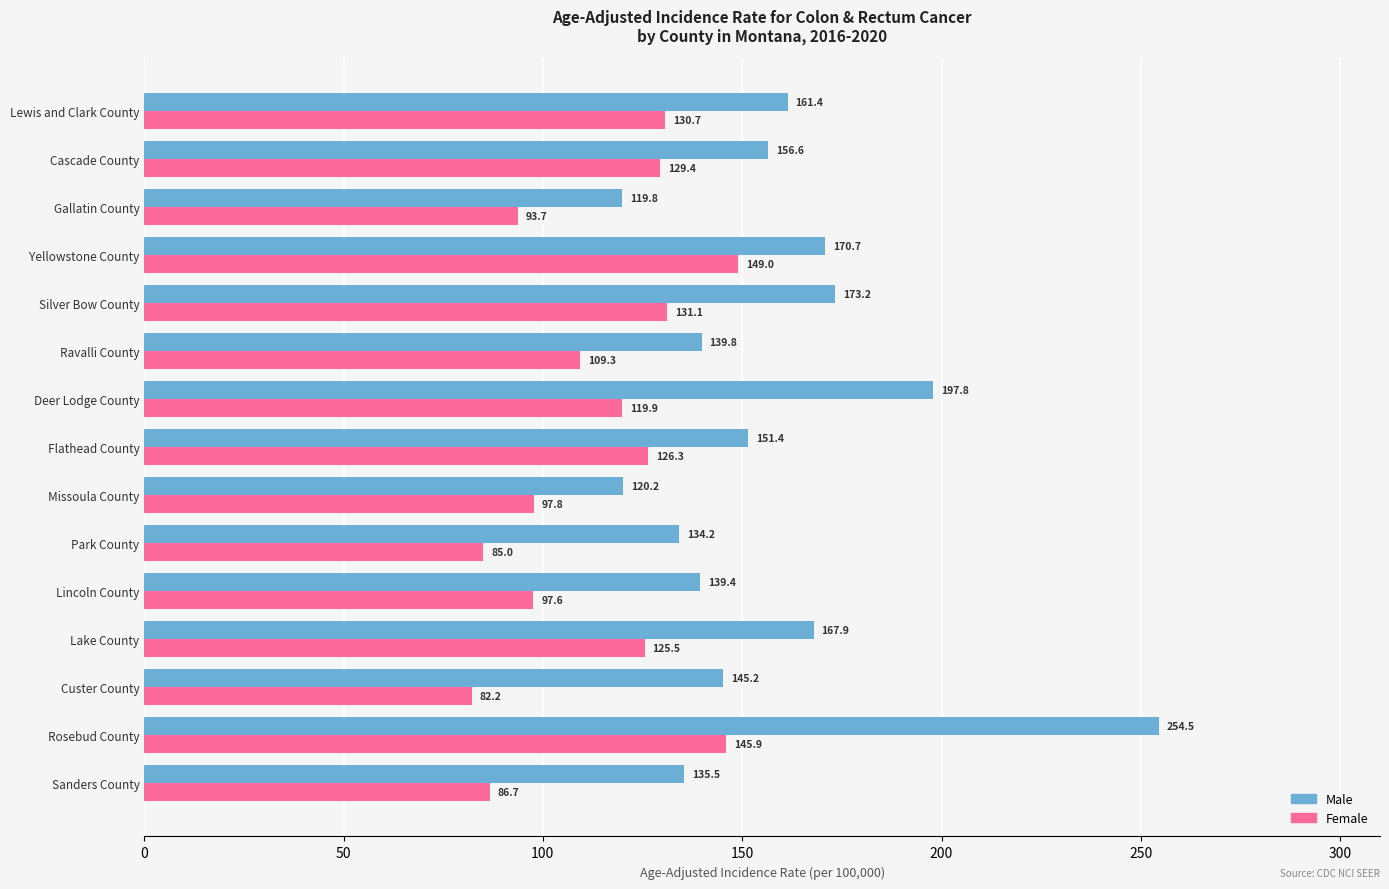

What is the smallest value displayed?

82.2